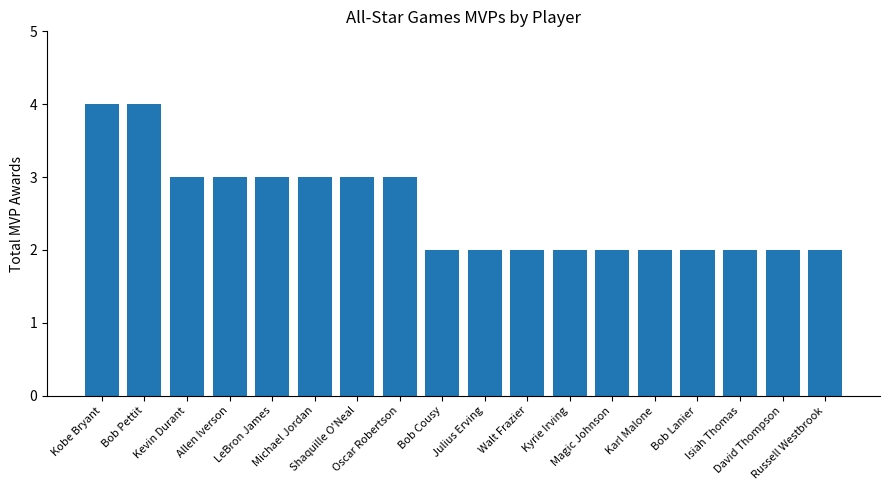

How many categories are shown in the chart?

18